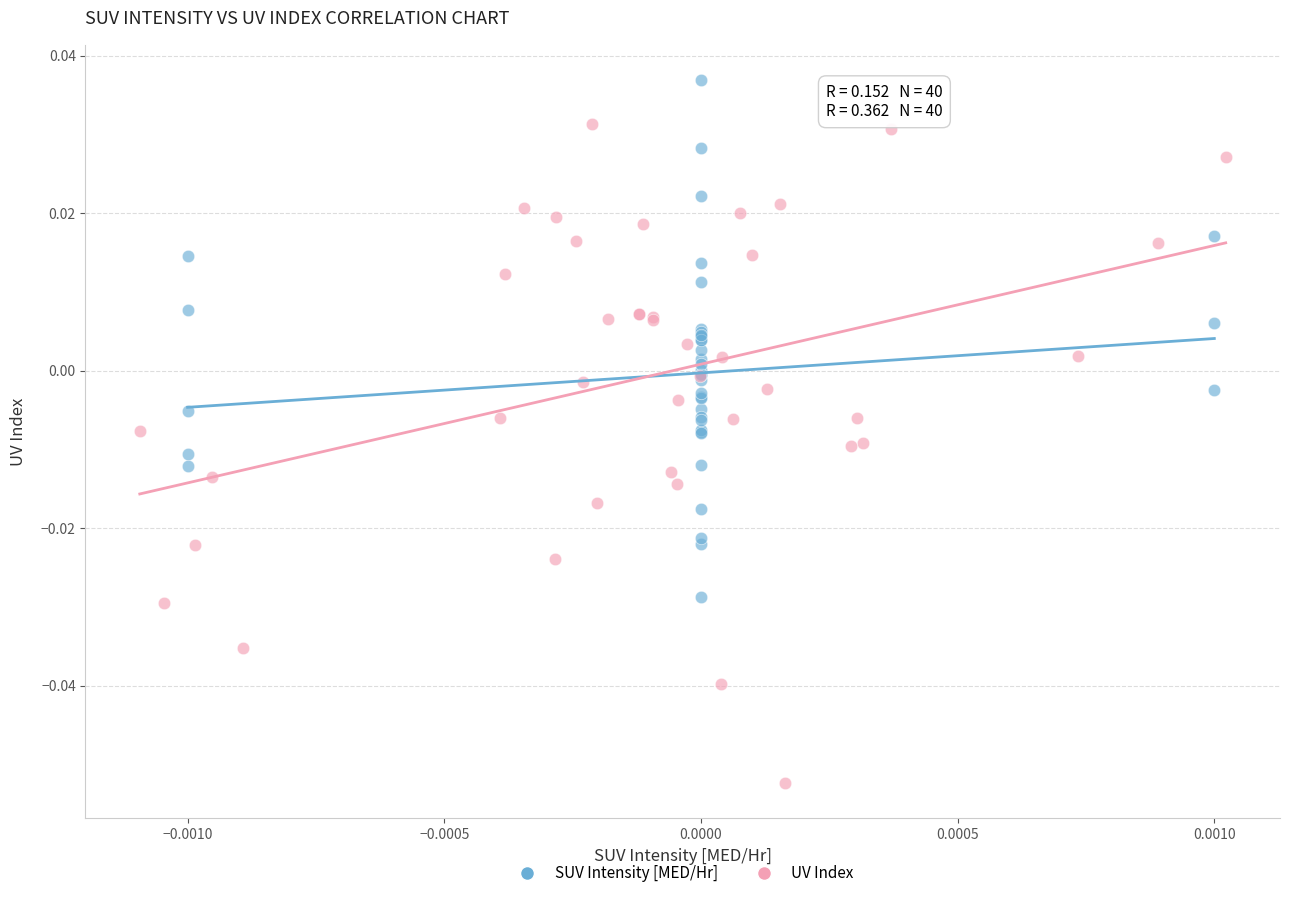

Which series contains the highest Y value?

SUV Intensity [MED/Hr]